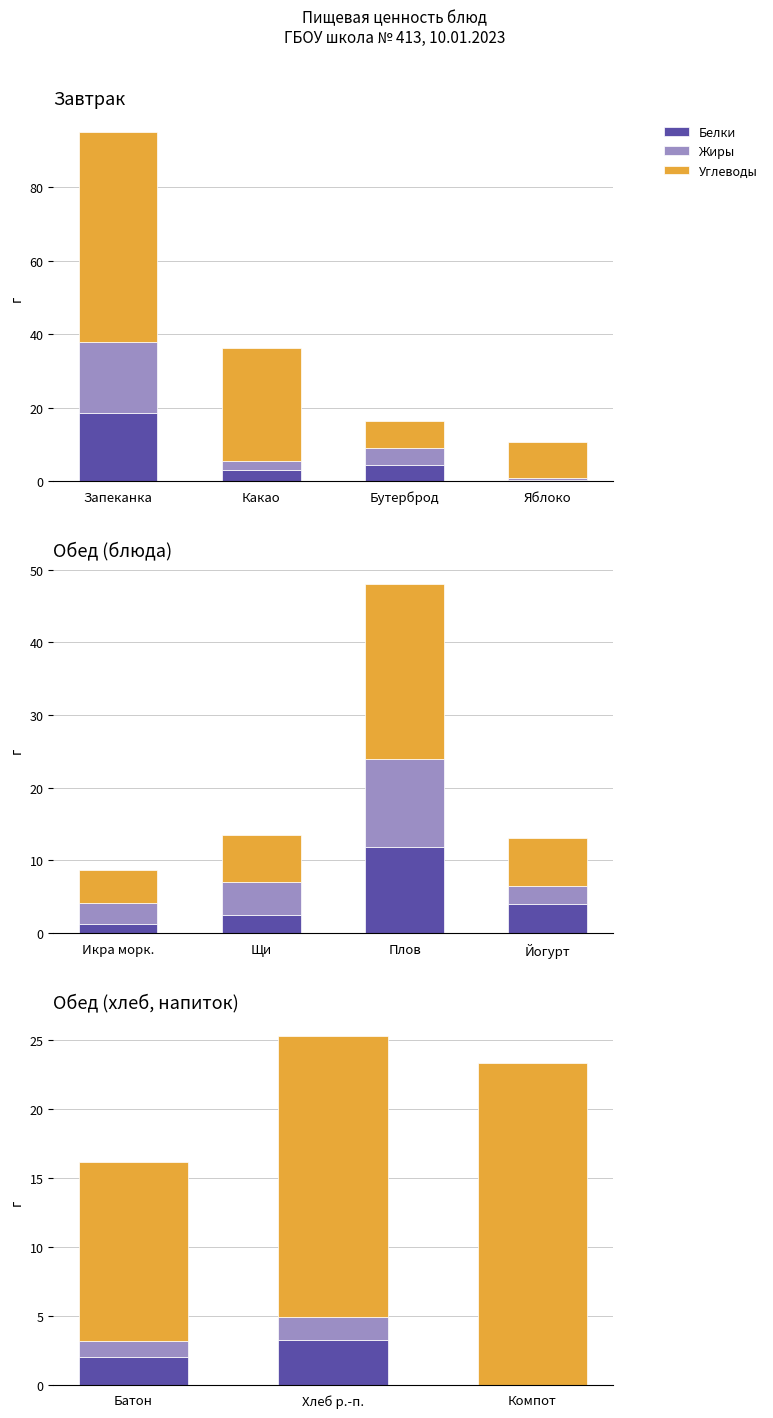

What are all the series names shown in the legend?

Белки, Жиры, Углеводы